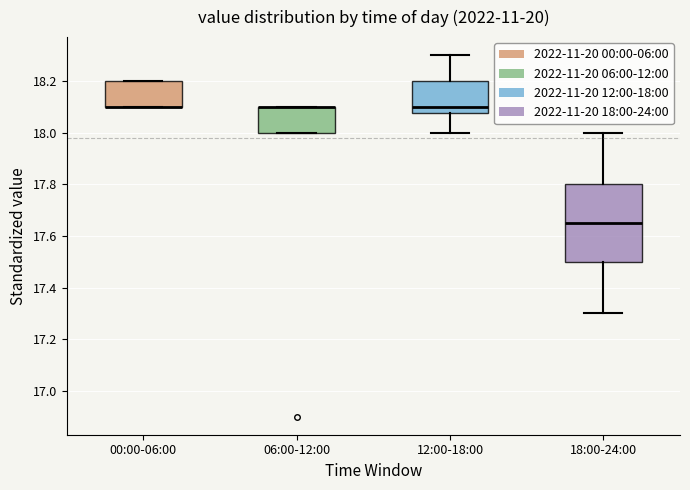

Reading left to right, transcribe this box plot: for each box, give where its median line is, the range the box spans, and where its two whiskers end, as read against the y-axis. The values are not printed on the chart, so give them approximately, as read against the axis.

00:00-06:00: median 18.10 (drawn on the box's lower edge), box 18.10 to 18.20, whiskers 18.10 to 18.20
06:00-12:00: median 18.10 (drawn on the box's upper edge), box 18.00 to 18.10, whiskers 18.00 to 18.10
12:00-18:00: median 18.10, box 18.08 to 18.20, whiskers 18.00 to 18.30
18:00-24:00: median 17.66, box 17.50 to 17.80, whiskers 17.30 to 18.00